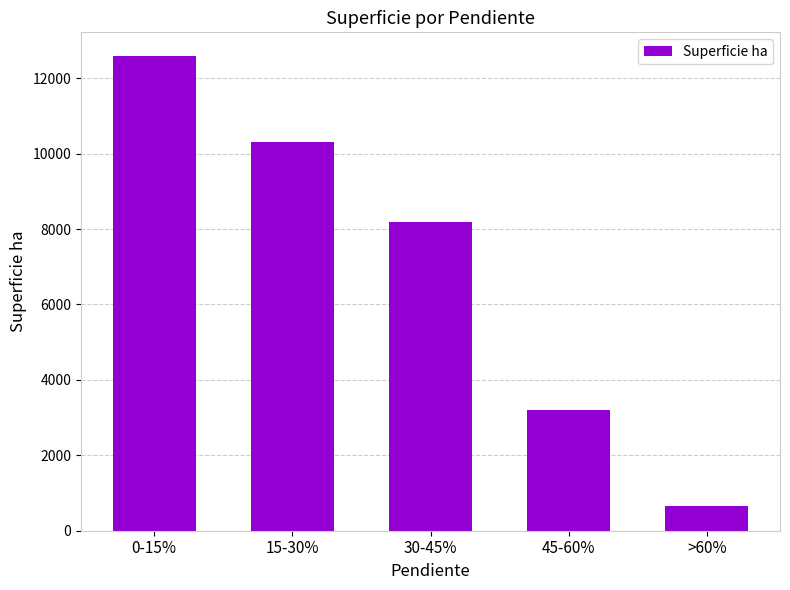

List the labels in order of value, smallest first.

>60%, 45-60%, 30-45%, 15-30%, 0-15%